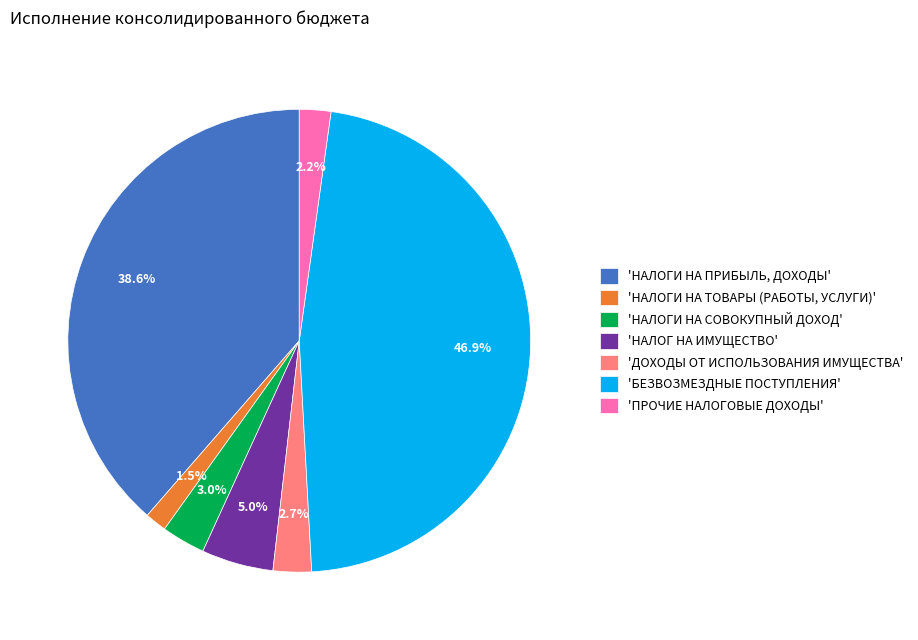

Combined, do 'ДОХОДЫ ОТ ИСПОЛЬЗОВАНИЯ ИМУЩЕСТВА' and 'НАЛОГИ НА ТОВАРЫ (РАБОТЫ, УСЛУГИ)' account for over 50%?

No